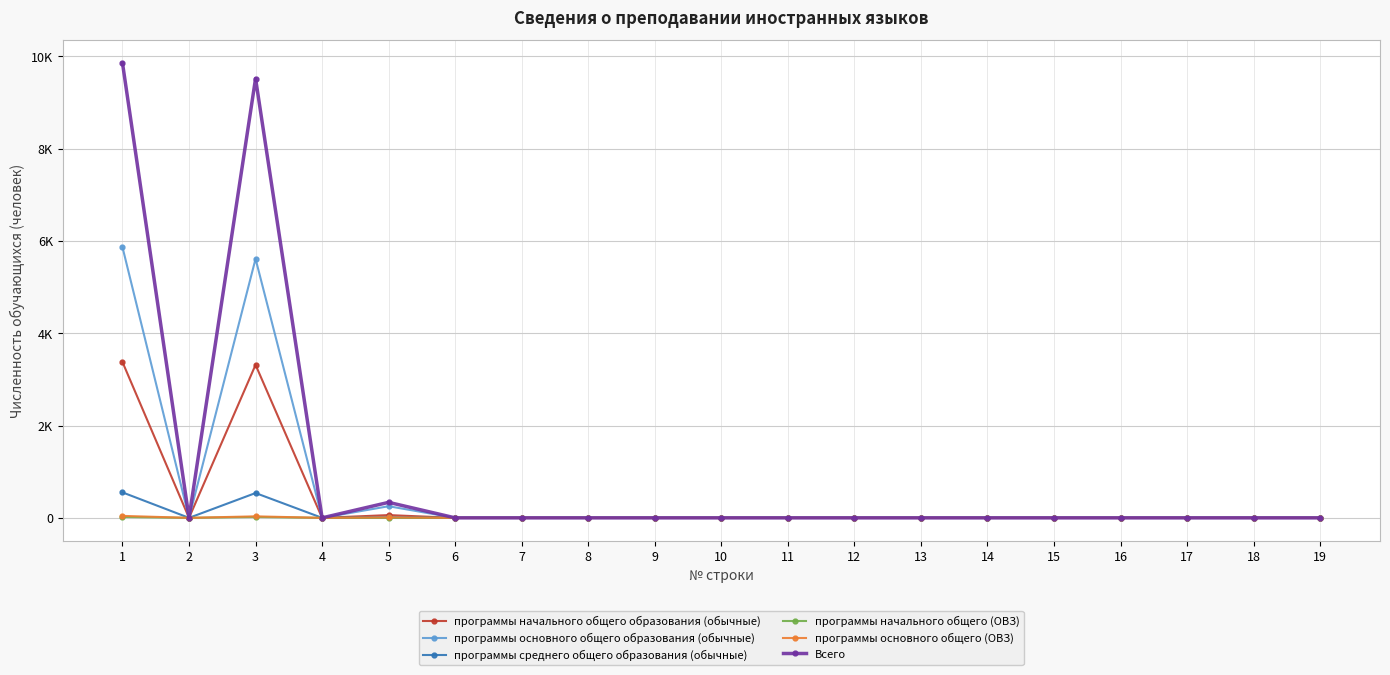

Does the chart have visible grid lines?

Yes